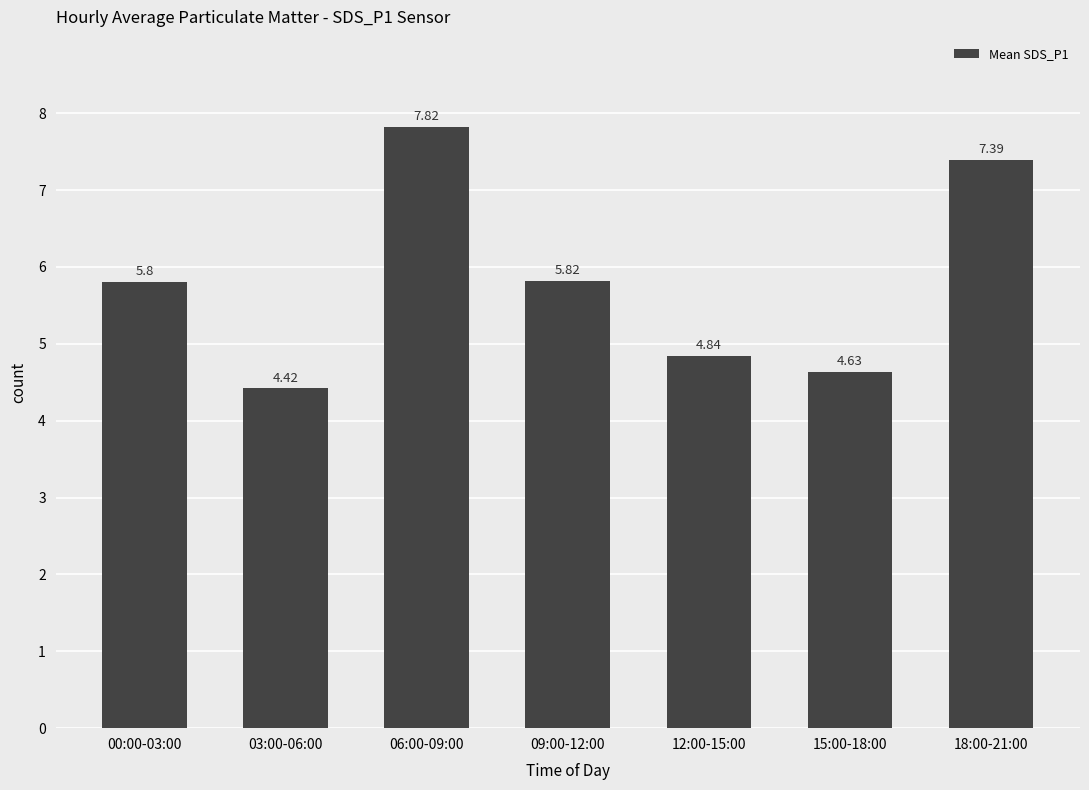

Which category has the lowest value across all series?

03:00-06:00